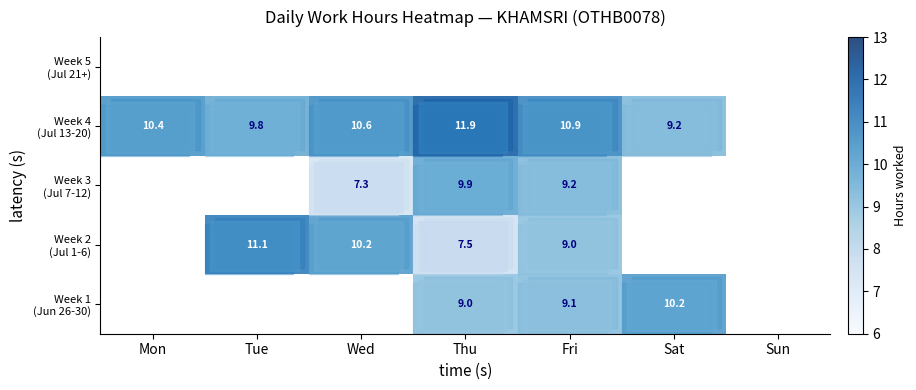

Count the number of data series in this chart.

5